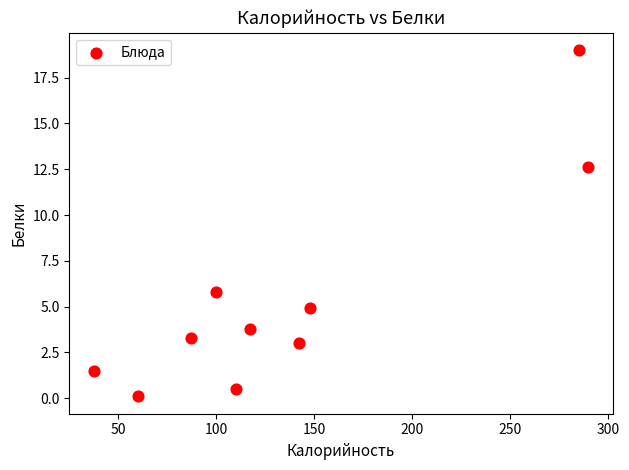

What Y value in the scatter plot is closest to 9?

5.8